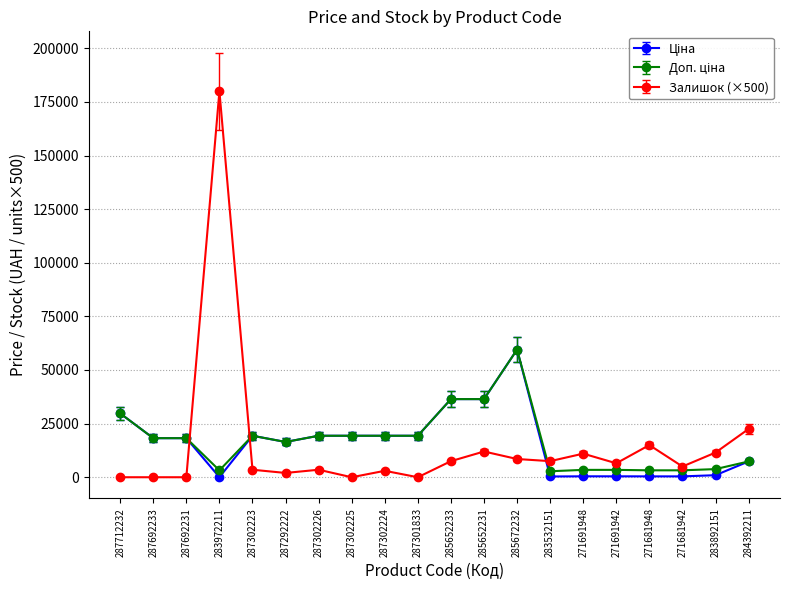

How many distinct data groups are displayed?

3